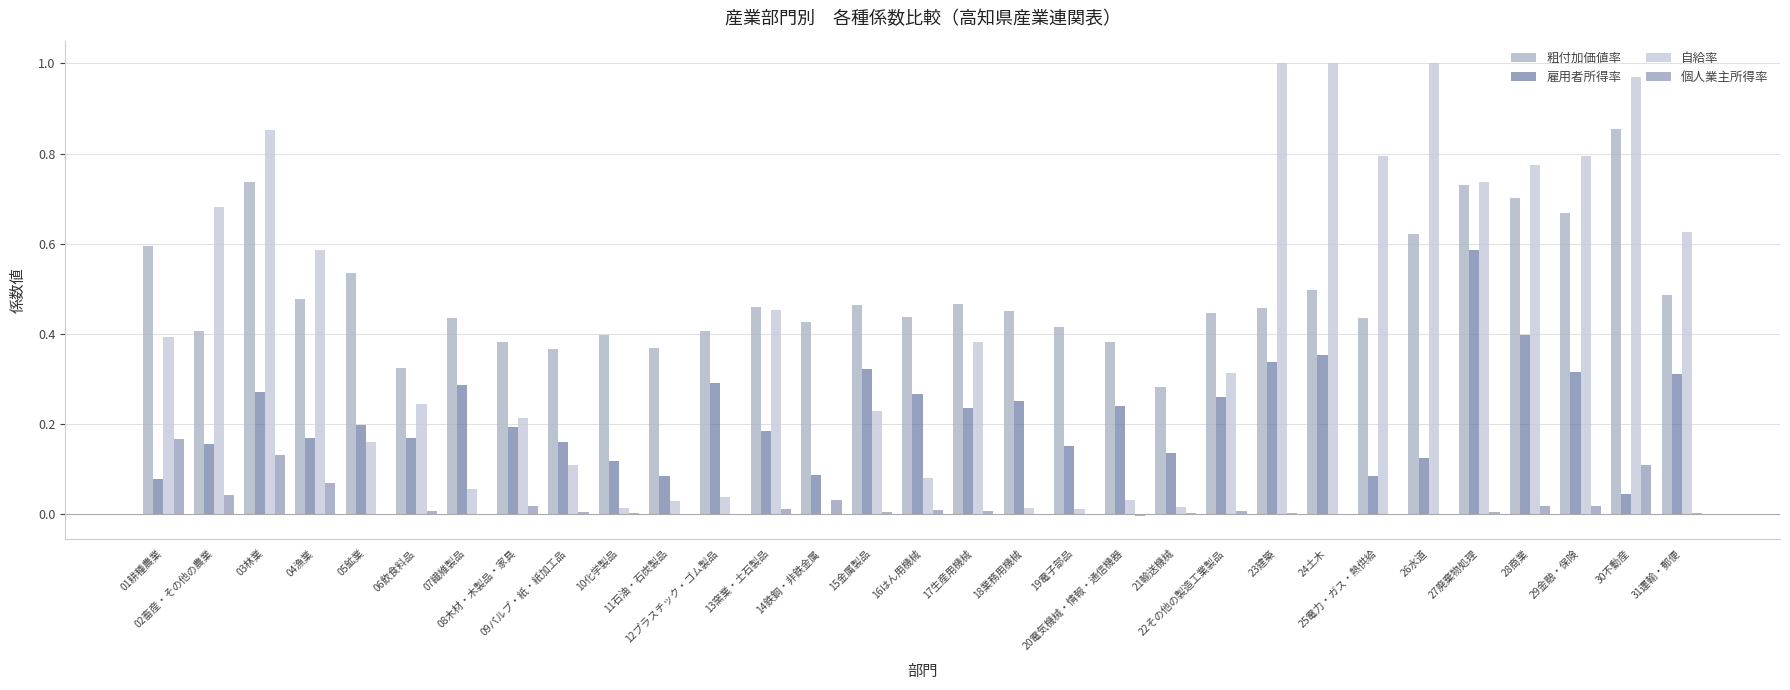

What is the average value of the 雇用者所得率 series?

0.2